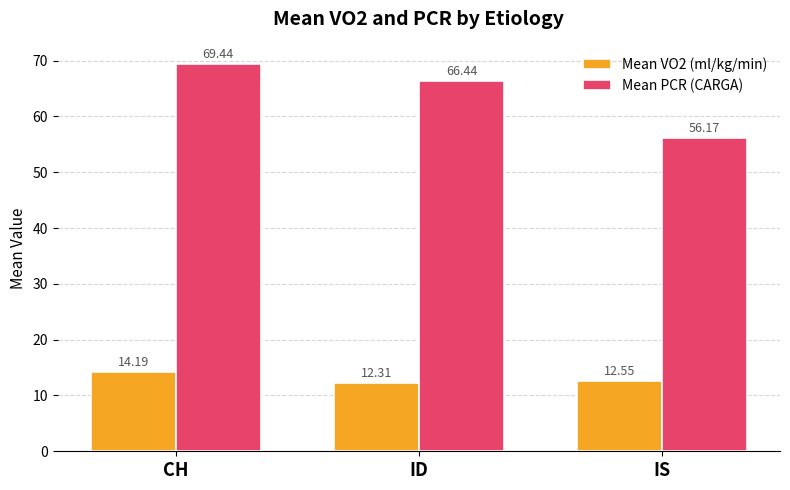

What are all the series names shown in the legend?

Mean VO2 (ml/kg/min), Mean PCR (CARGA)